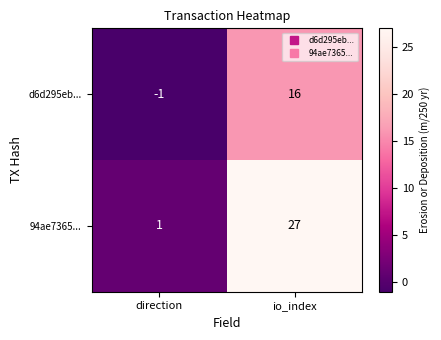

True or false: 94ae7365... has a value of 1 at direction.

True